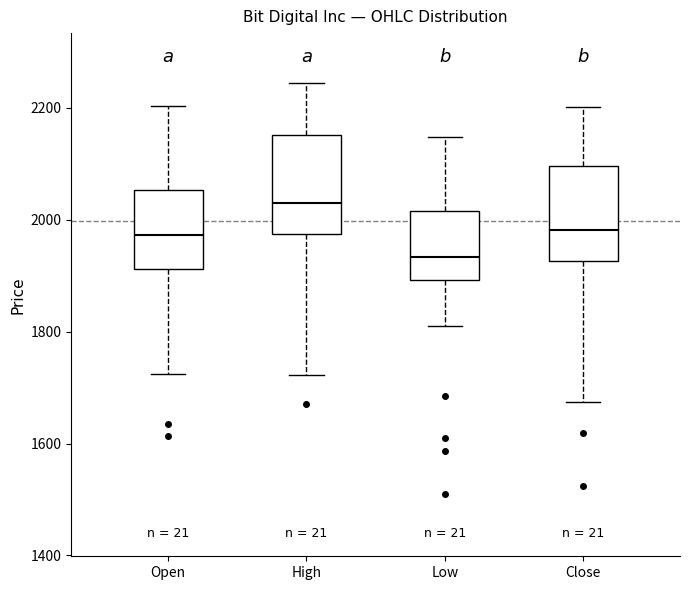

Which box has the lowest median line?

Low